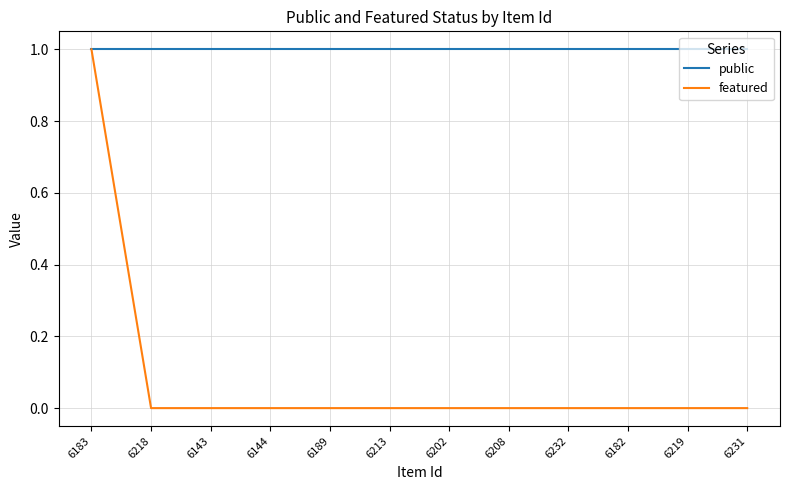

Reading left to right, what are all the values shown in this chart?

public: 6183=1	6218=1	6143=1	6144=1	6189=1	6213=1	6202=1	6208=1	6232=1	6182=1	6219=1	6231=1
featured: 6183=1	6218=0	6143=0	6144=0	6189=0	6213=0	6202=0	6208=0	6232=0	6182=0	6219=0	6231=0